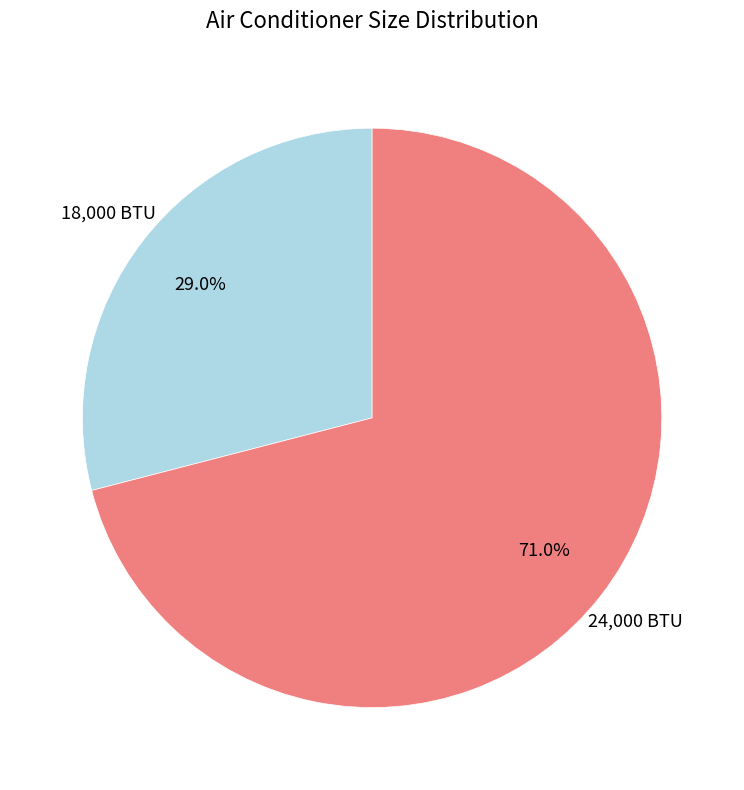

Is there a majority slice in this chart?

Yes